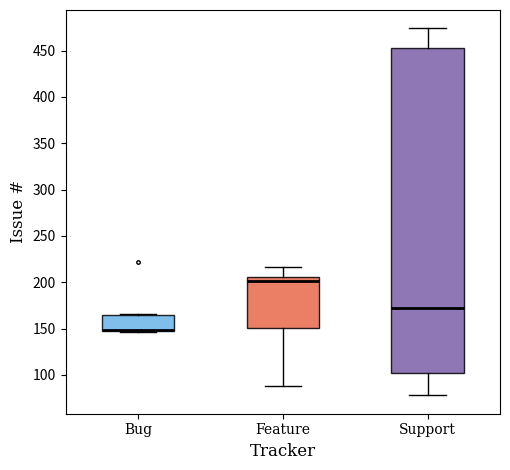

Reading left to right, transcribe this box plot: for each box, give where its median line is, the range the box spans, and where its two whiskers end, as read against the y-axis. The values are not printed on the chart, so give them approximately, as read against the axis.

Bug: median 150 (drawn on the box's lower edge), box 150 to 165, whiskers 145 to 165
Feature: median 200, box 150 to 205, whiskers 90 to 215
Support: median 170, box 105 to 455, whiskers 80 to 475